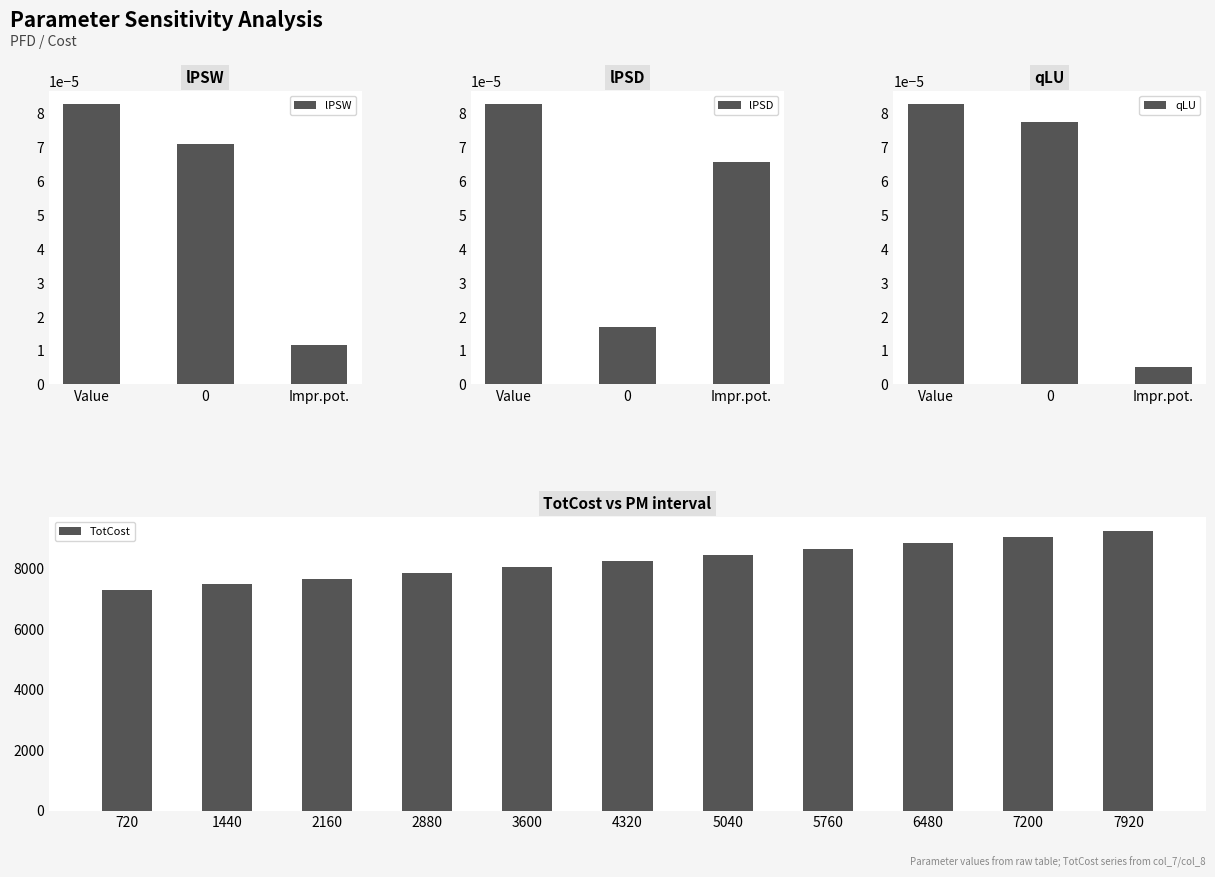

Which category has the lowest value in the lPSW series?

Impr.pot.